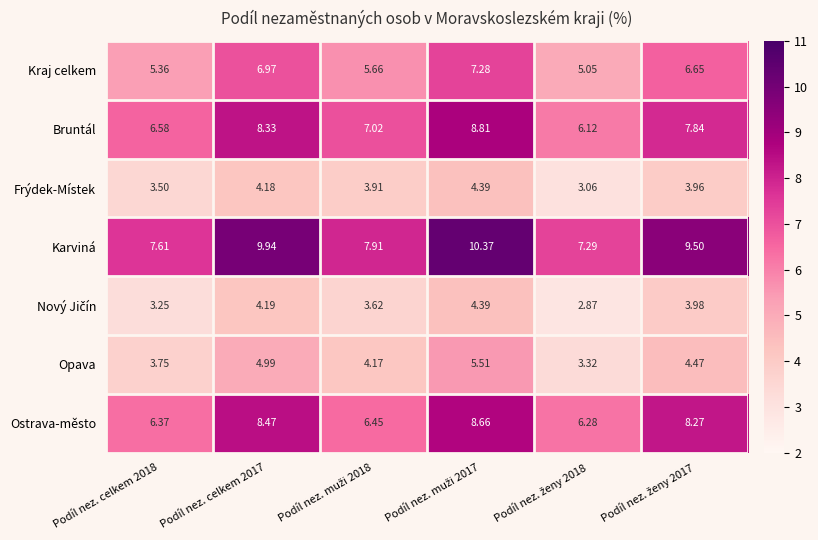

Which series has the widest spread of values?

Karviná